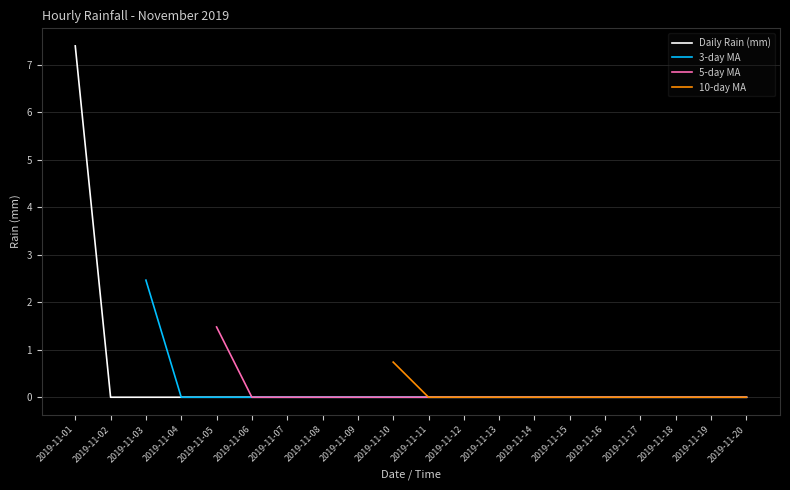

True or false: Daily Rain (mm) and 3-day MA intersect in this chart.

False